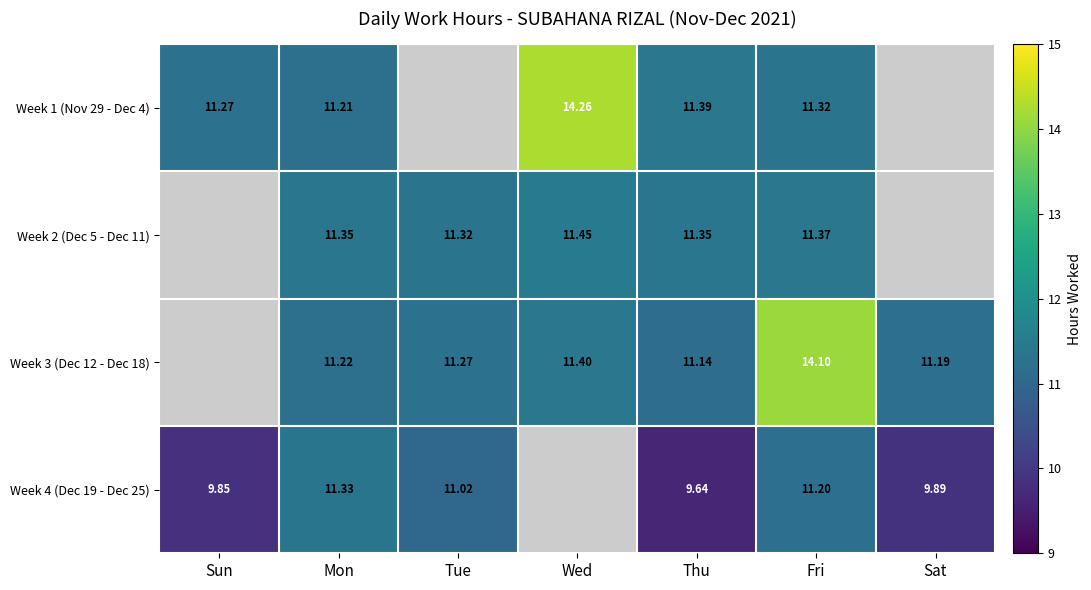

Is the value of Week 1 (Nov 29 - Dec 4) at Wed greater than the value of Week 3 (Dec 12 - Dec 18) at Sat?

Yes